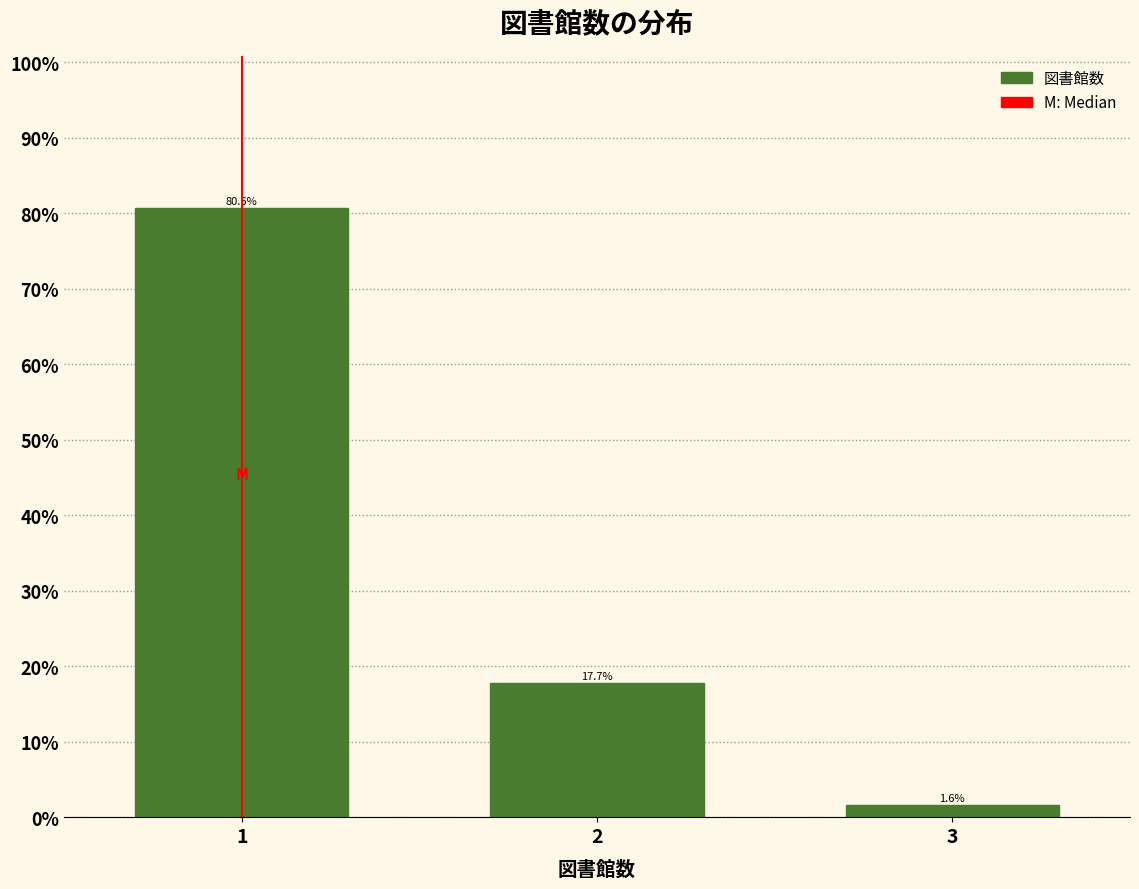

How tall is the bar that spans 1.5 to 2.5 on the x-axis?

17.7